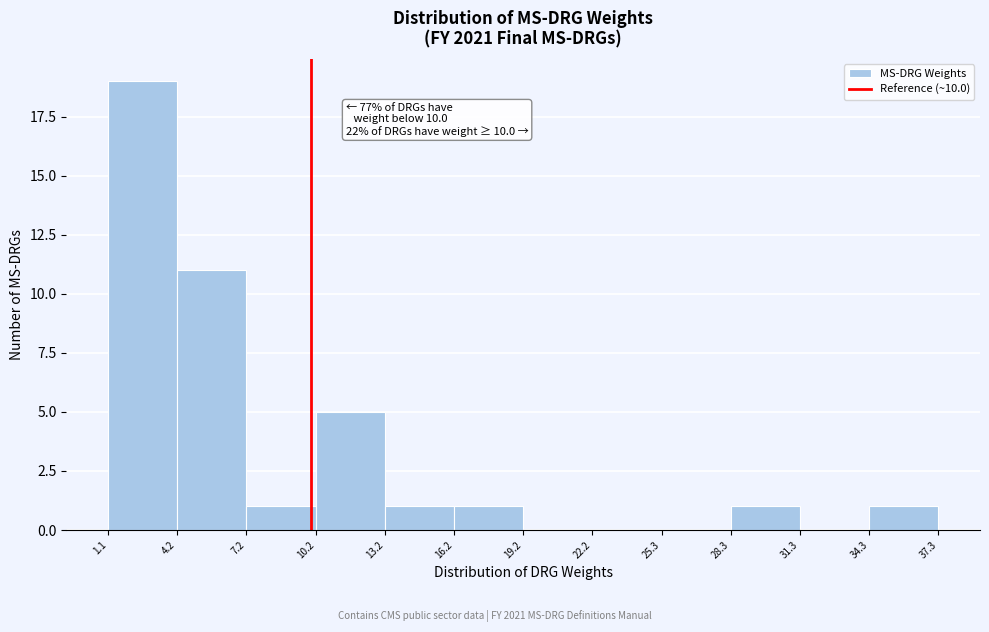

Over which range of the x-axis is the bar tallest?

1.1 to 4.2